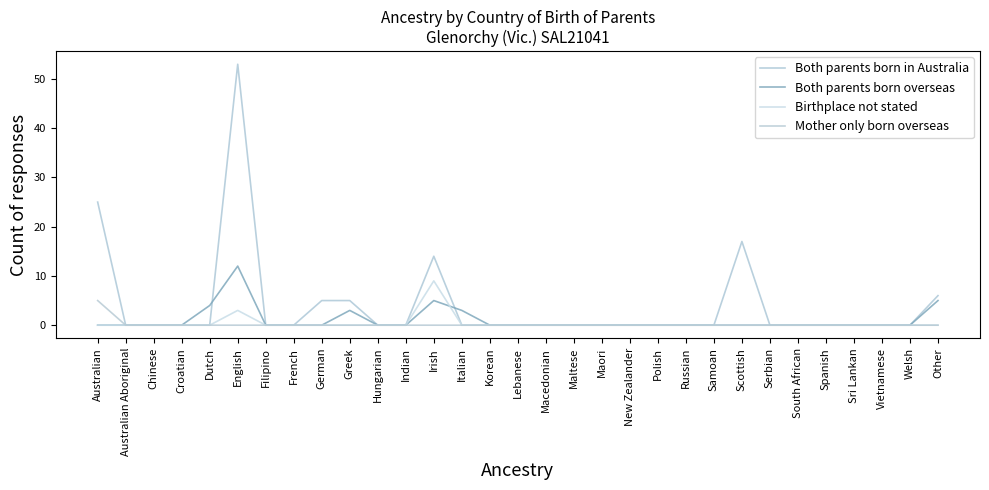

What are all the series names shown in the legend?

Both parents born in Australia, Both parents born overseas, Birthplace not stated, Mother only born overseas